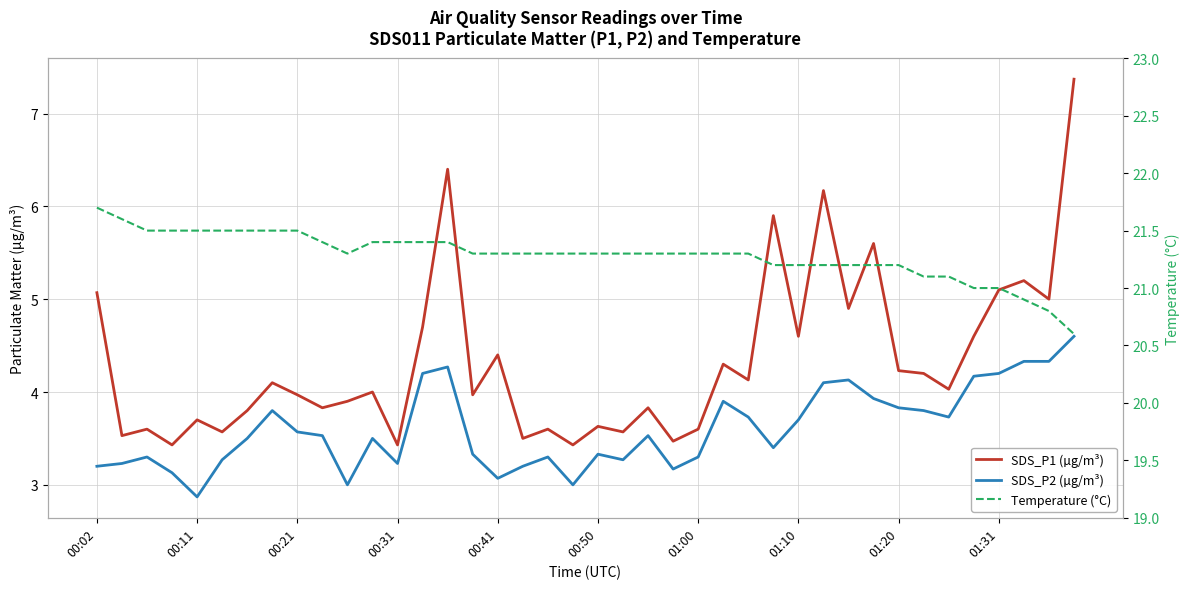

What is the difference between the Temperature (°C) values at 28 and 26?

0.1